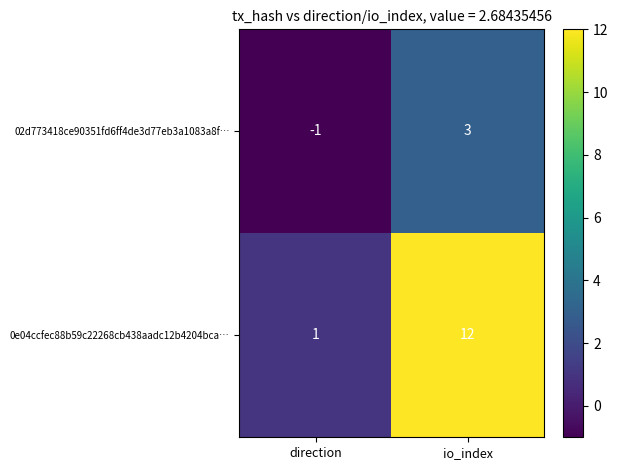

How many distinct data groups are displayed?

2